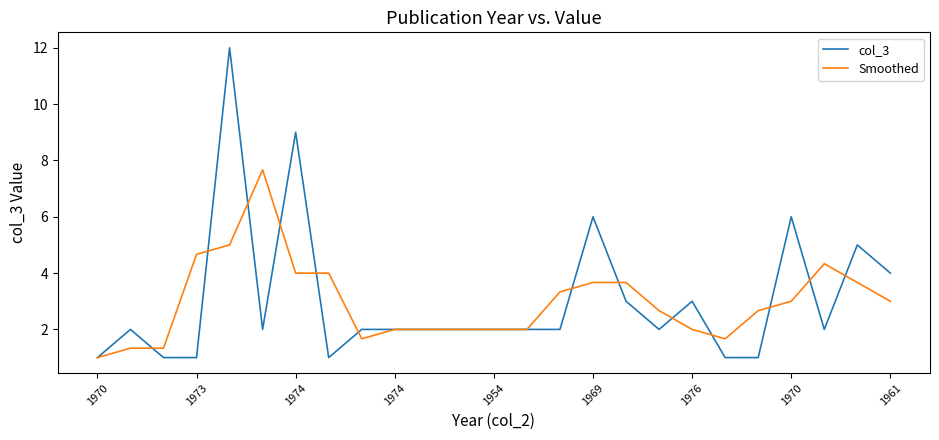

Which series has the largest range (max minus min)?

col_3